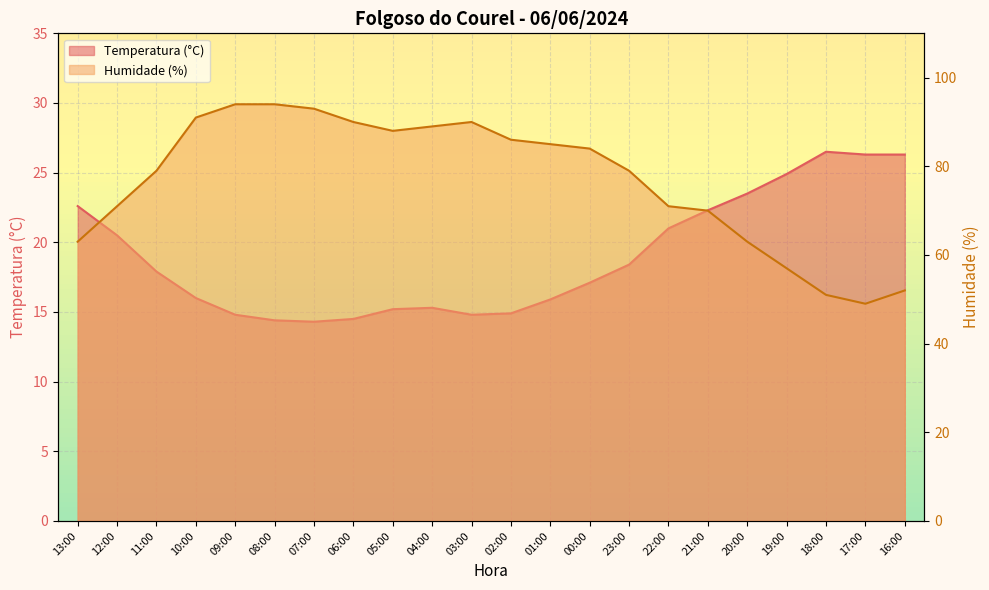

Reading left to right, what are all the values shown in this chart?

Temperatura (°C): 13:00=22.6	12:00=20.5	11:00=17.9	10:00=16.0	09:00=14.8	08:00=14.4	07:00=14.3	06:00=14.5	05:00=15.2	04:00=15.3	03:00=14.8	02:00=14.9	01:00=15.9	00:00=17.1	23:00=18.4	22:00=21.0	21:00=22.3	20:00=23.5	19:00=24.9	18:00=26.5	17:00=26.3	16:00=26.3
Humidade (%): 13:00=63.0	12:00=71.0	11:00=79.0	10:00=91.0	09:00=94.0	08:00=94.0	07:00=93.0	06:00=90.0	05:00=88.0	04:00=89.0	03:00=90.0	02:00=86.0	01:00=85.0	00:00=84.0	23:00=79.0	22:00=71.0	21:00=70.0	20:00=63.0	19:00=57.0	18:00=51.0	17:00=49.0	16:00=52.0